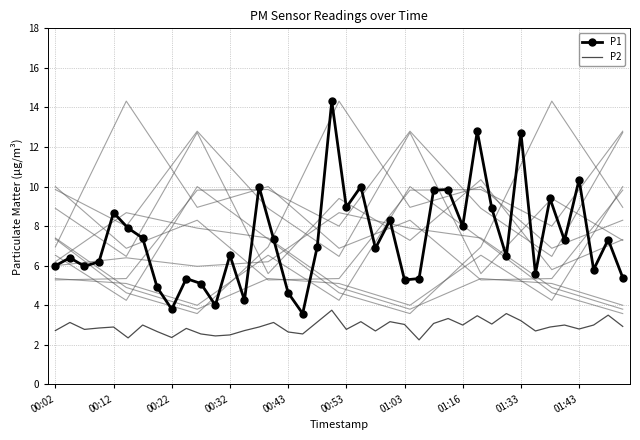

Which series has the largest total across all categories?

P1